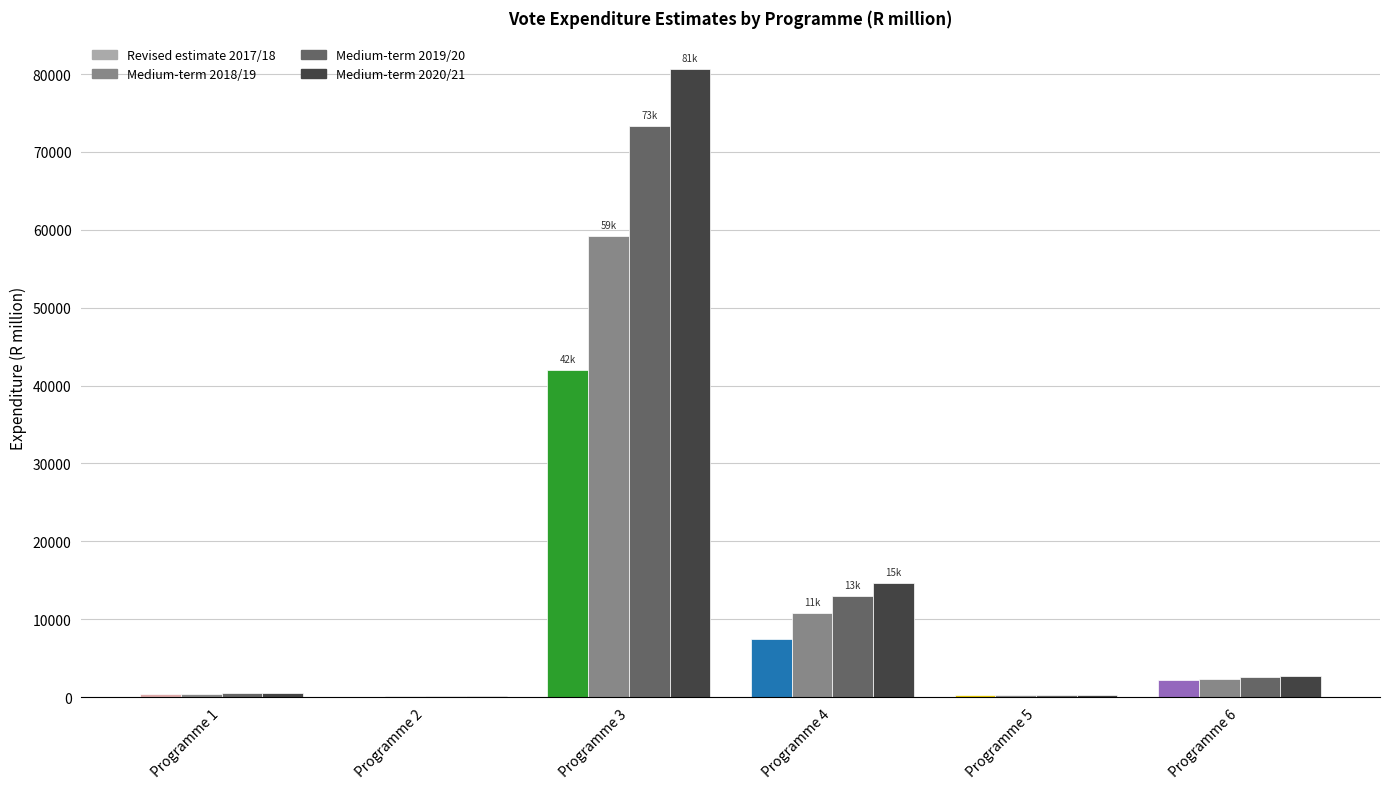

The value of Medium-term 2018/19 at Programme 6 is 2358.8. True or false?

True